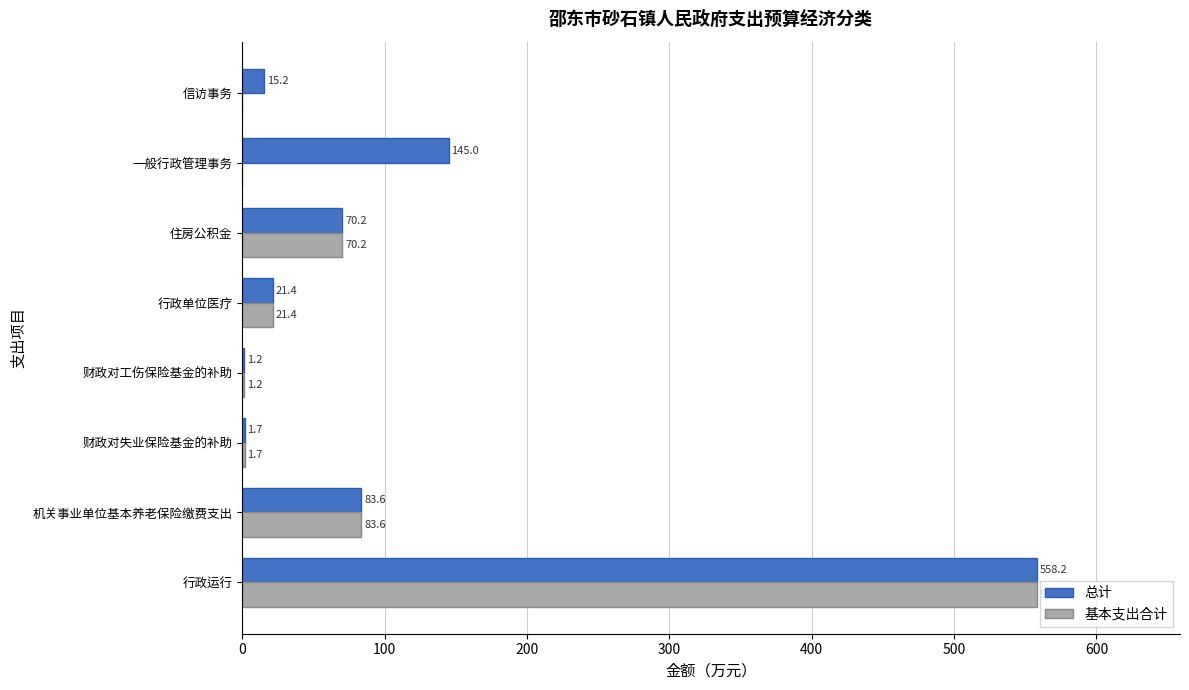

What is the sum of the 基本支出合计 values at 行政运行 and 一般行政管理事务?

558.2